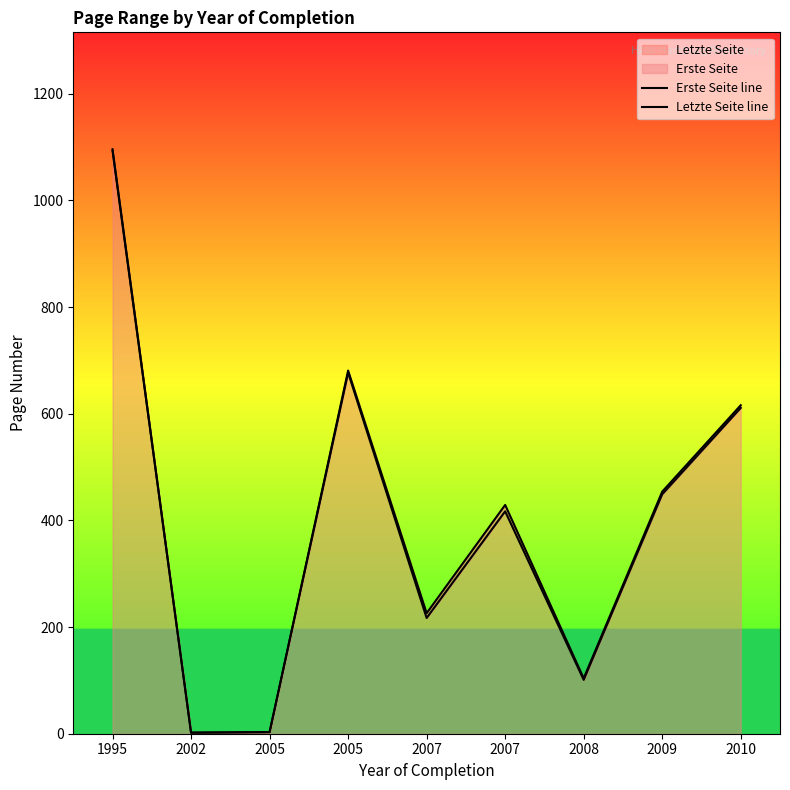

Where is the first local minimum for Letzte Seite line?

2002